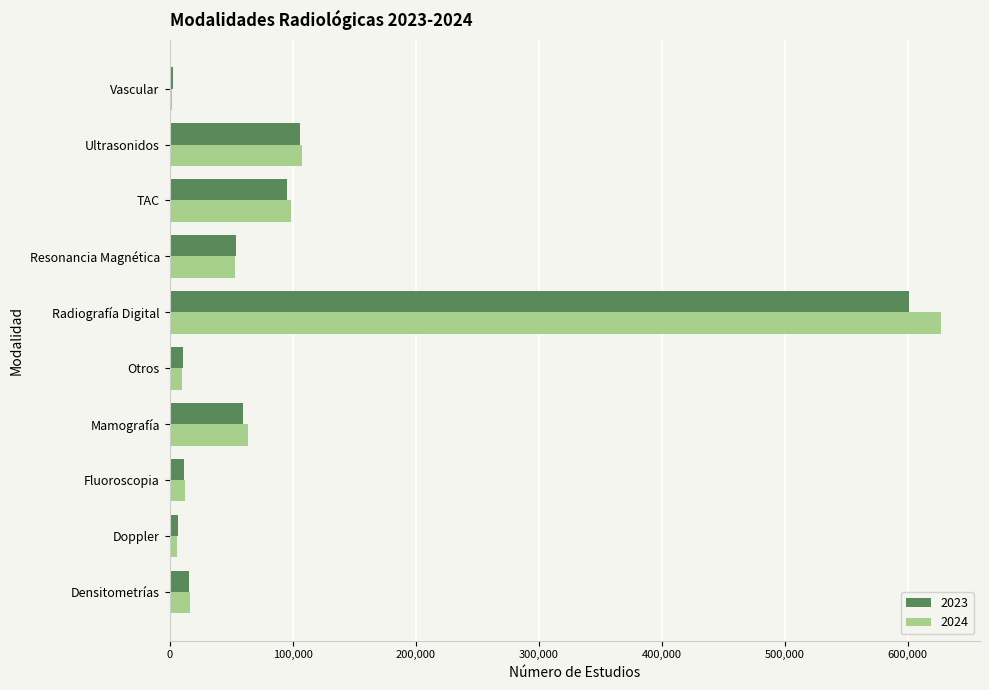

How many data points does each series have?

10